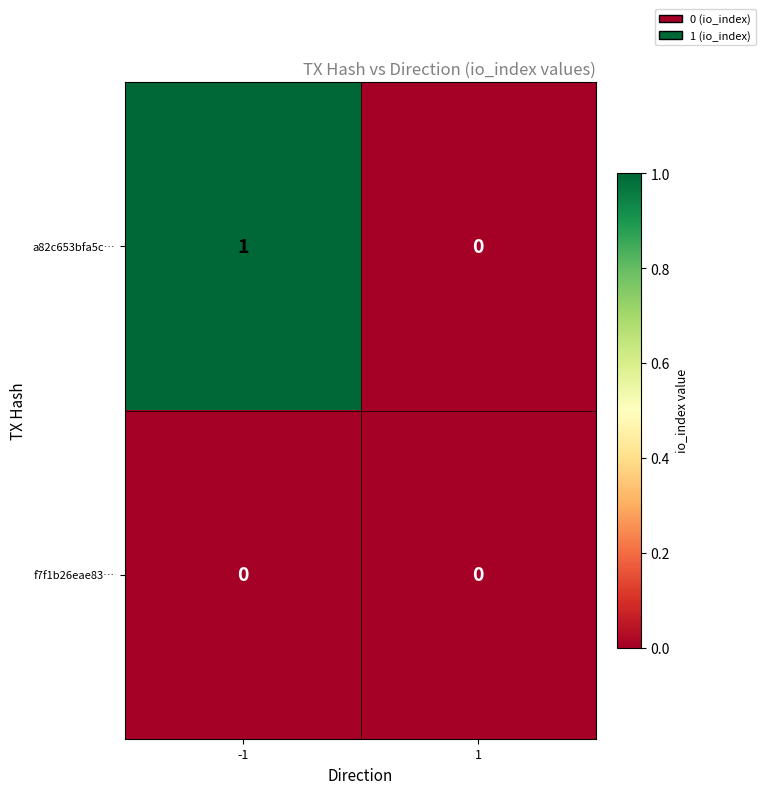

How many categories are shown in the chart?

2